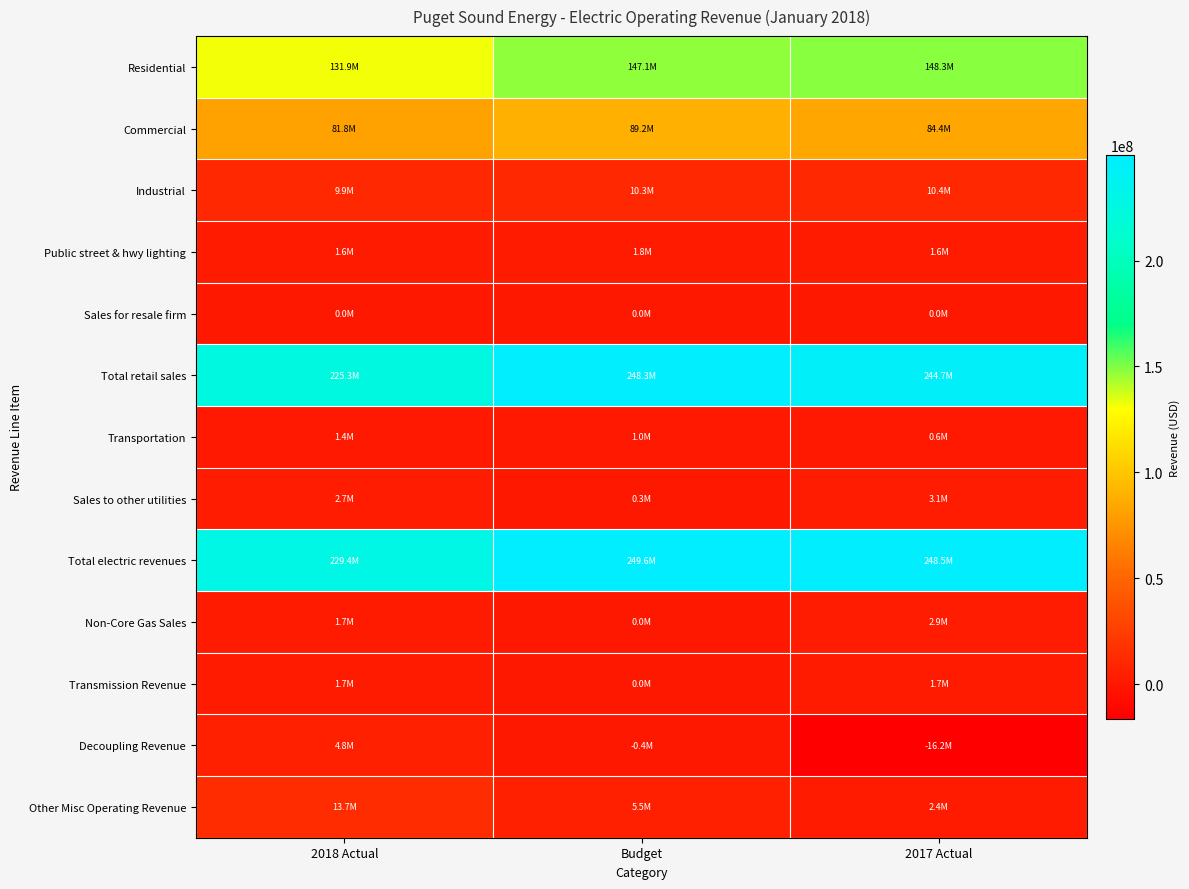

Reading right to left, list all the values displayed in this chart.

Residential: 2017 Actual=148341853.7	Budget=147056360.0	2018 Actual=131938234.1
Commercial: 2017 Actual=84352981.2	Budget=89175278.0	2018 Actual=81791100.2
Industrial: 2017 Actual=10387971.3	Budget=10272290.0	2018 Actual=9928808.2
Public street & hwy lighting: 2017 Actual=1623947.9	Budget=1770830.0	2018 Actual=1649774.8
Sales for resale firm: 2017 Actual=39932.8	Budget=34892.0	2018 Actual=35487.4
Total retail sales: 2017 Actual=244746686.9	Budget=248309650.0	2018 Actual=225343404.7
Transportation: 2017 Actual=603073.2	Budget=1036165.0	2018 Actual=1388389.6
Sales to other utilities: 2017 Actual=3117224.2	Budget=299520.0	2018 Actual=2689152.6
Total electric revenues: 2017 Actual=248466984.2	Budget=249645335.0	2018 Actual=229420946.8
Non-Core Gas Sales: 2017 Actual=2923198.7	Budget=0.0	2018 Actual=1743798.7
Transmission Revenue: 2017 Actual=1680009.9	Budget=0.0	2018 Actual=1747400.1
Decoupling Revenue: 2017 Actual=-16169268.2	Budget=-426891.0	2018 Actual=4791148.9
Other Misc Operating Revenue: 2017 Actual=2364909.2	Budget=5488830.0	2018 Actual=13704775.9